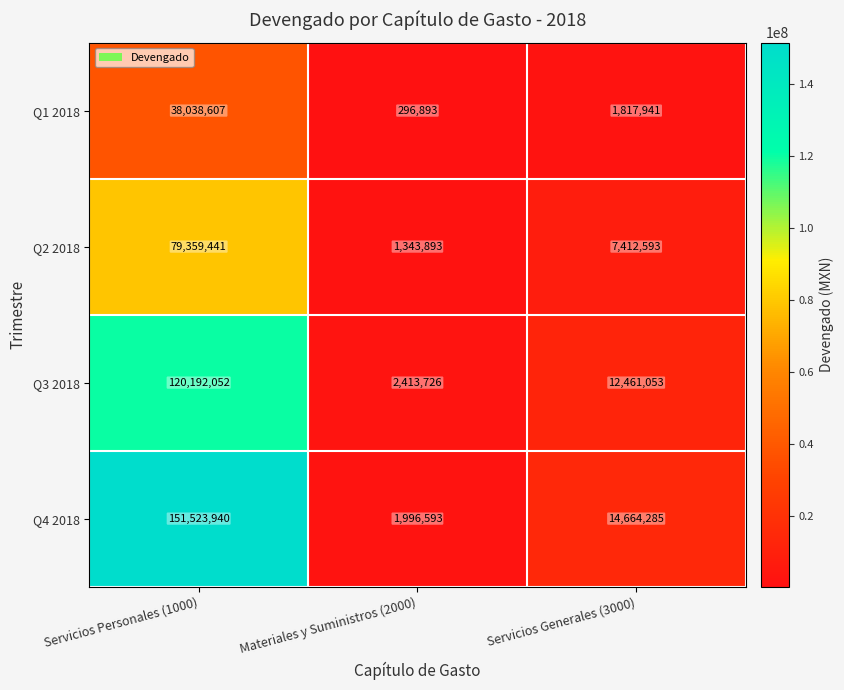

Which series has the largest range (max minus min)?

Q4 2018